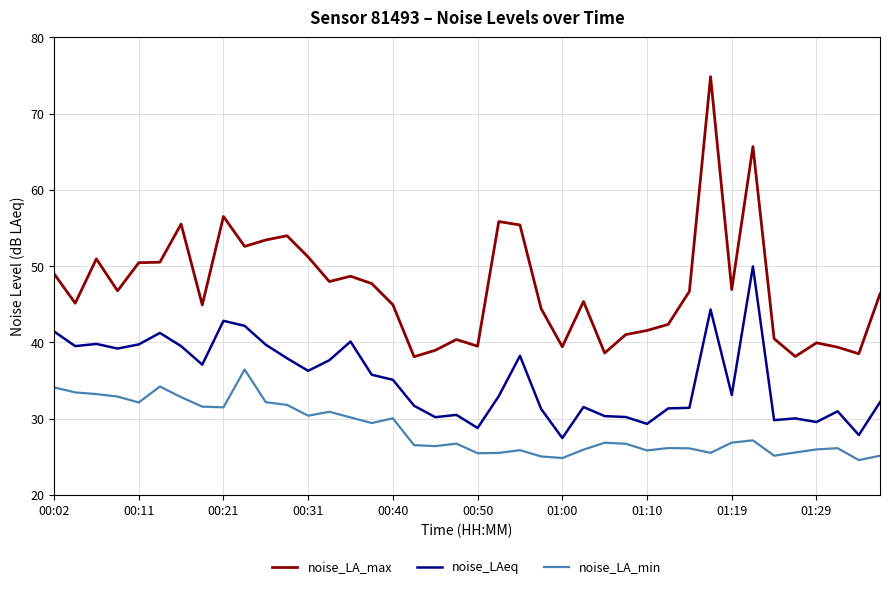

In noise_LA_min, how many points are lower than both neighbors (excluding endpoints)?

11